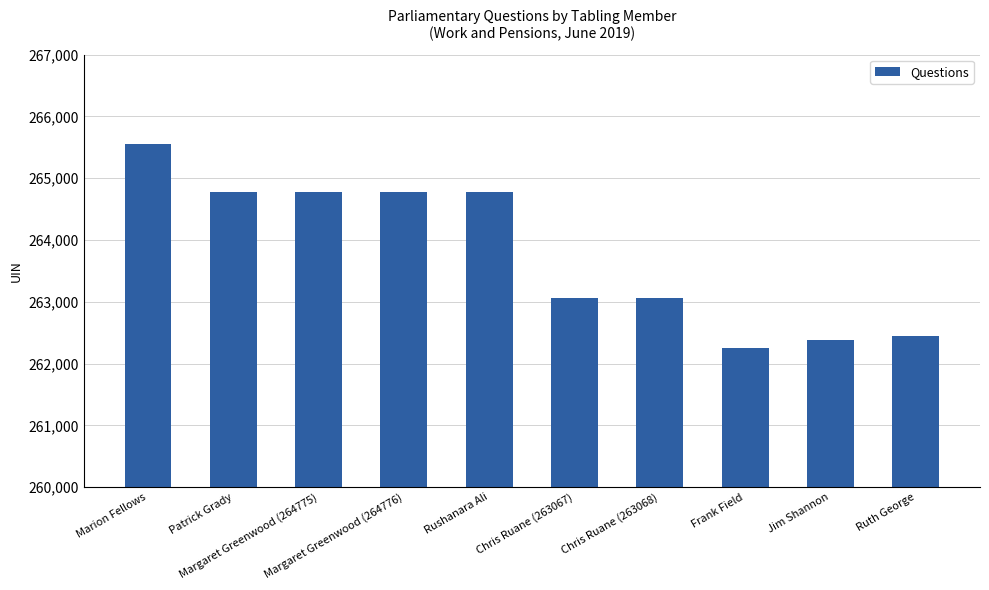

What is the value of the 1st bar from the left?

265549